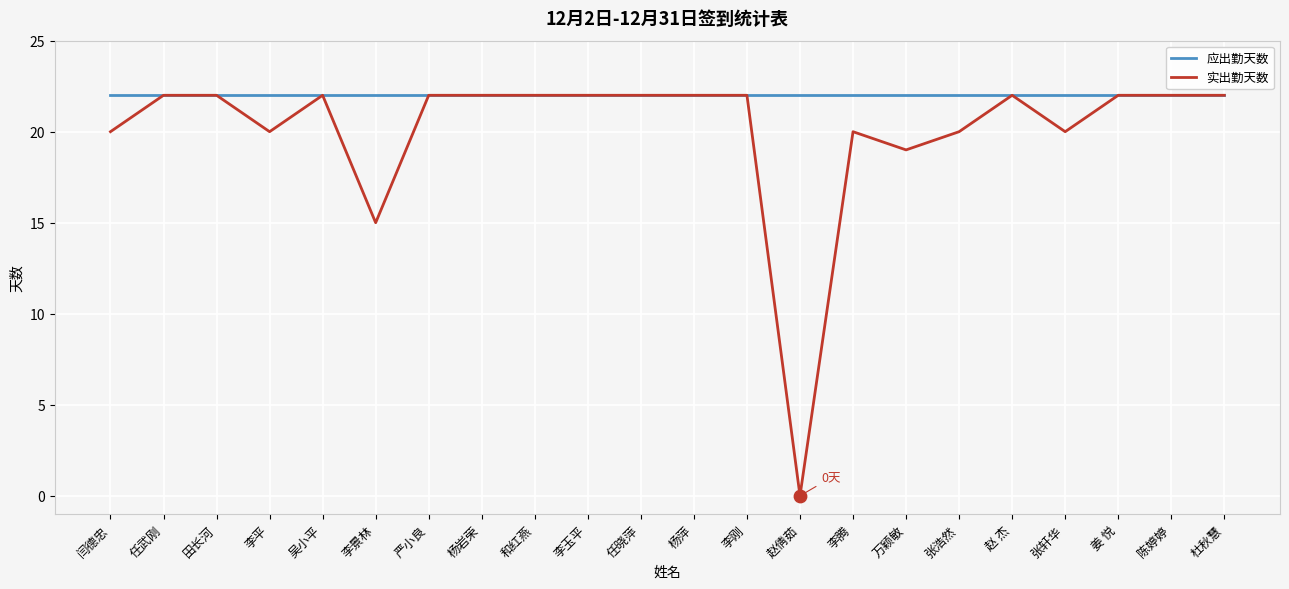

Which series has the widest spread of values?

实出勤天数